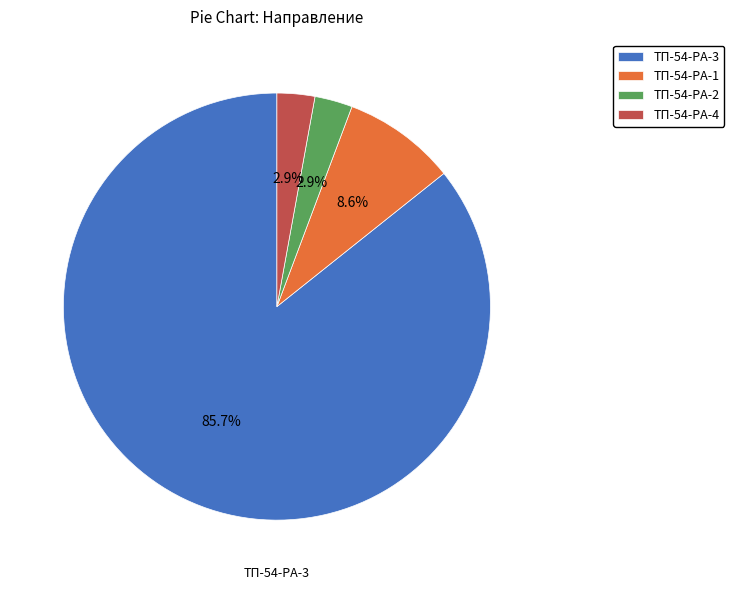

To the nearest percent, what is the difference between the ТП-54-РА-4 and ТП-54-РА-3 slice percentages?

83%